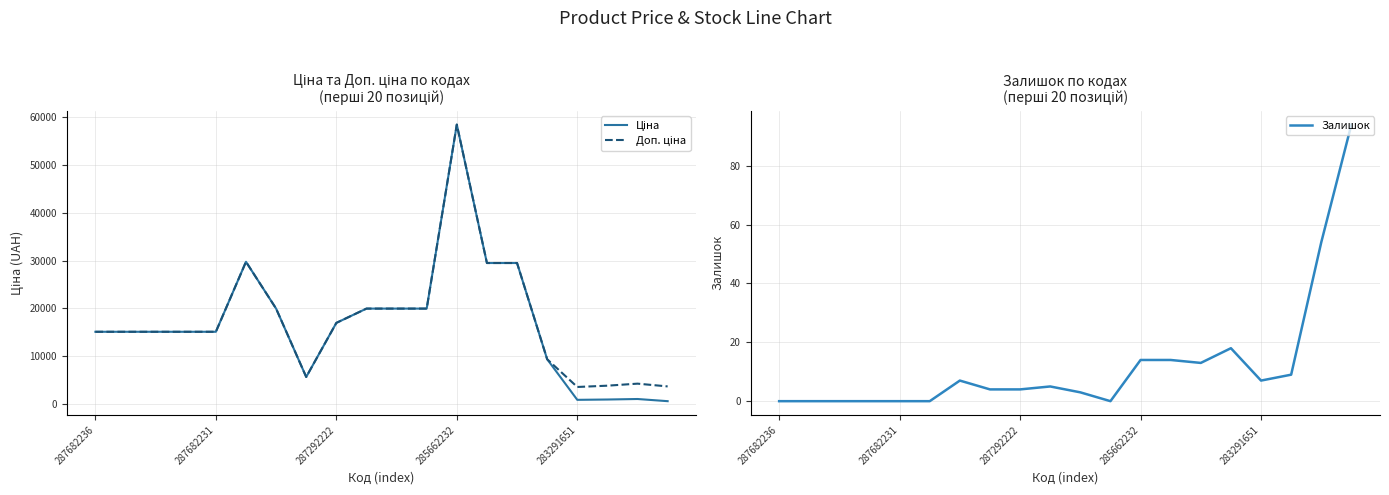

At which label does Доп. ціна reach its peak?

285662232